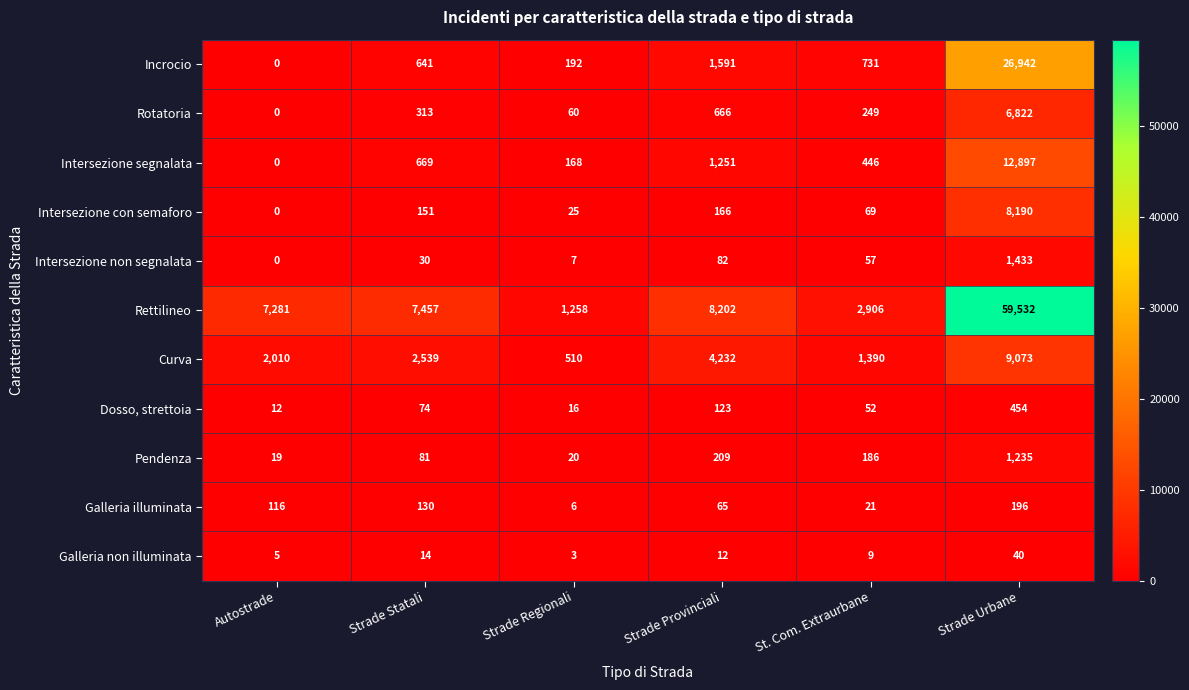

Which category has the lowest value across all series?

Autostrade